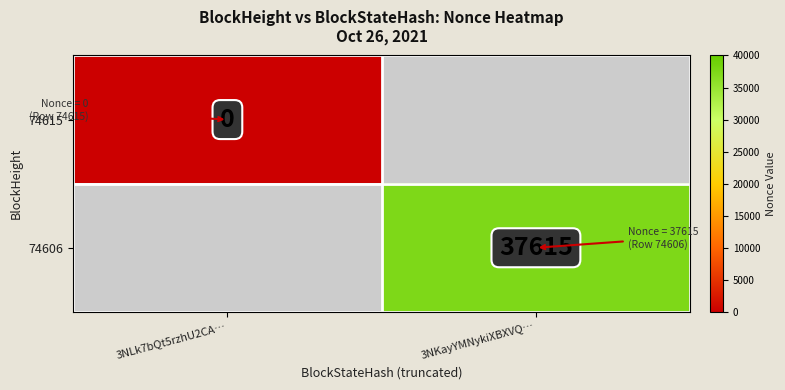

The 74606 series shows 37615 at 3NKayYMNykiXBXVQ…. True or false?

True